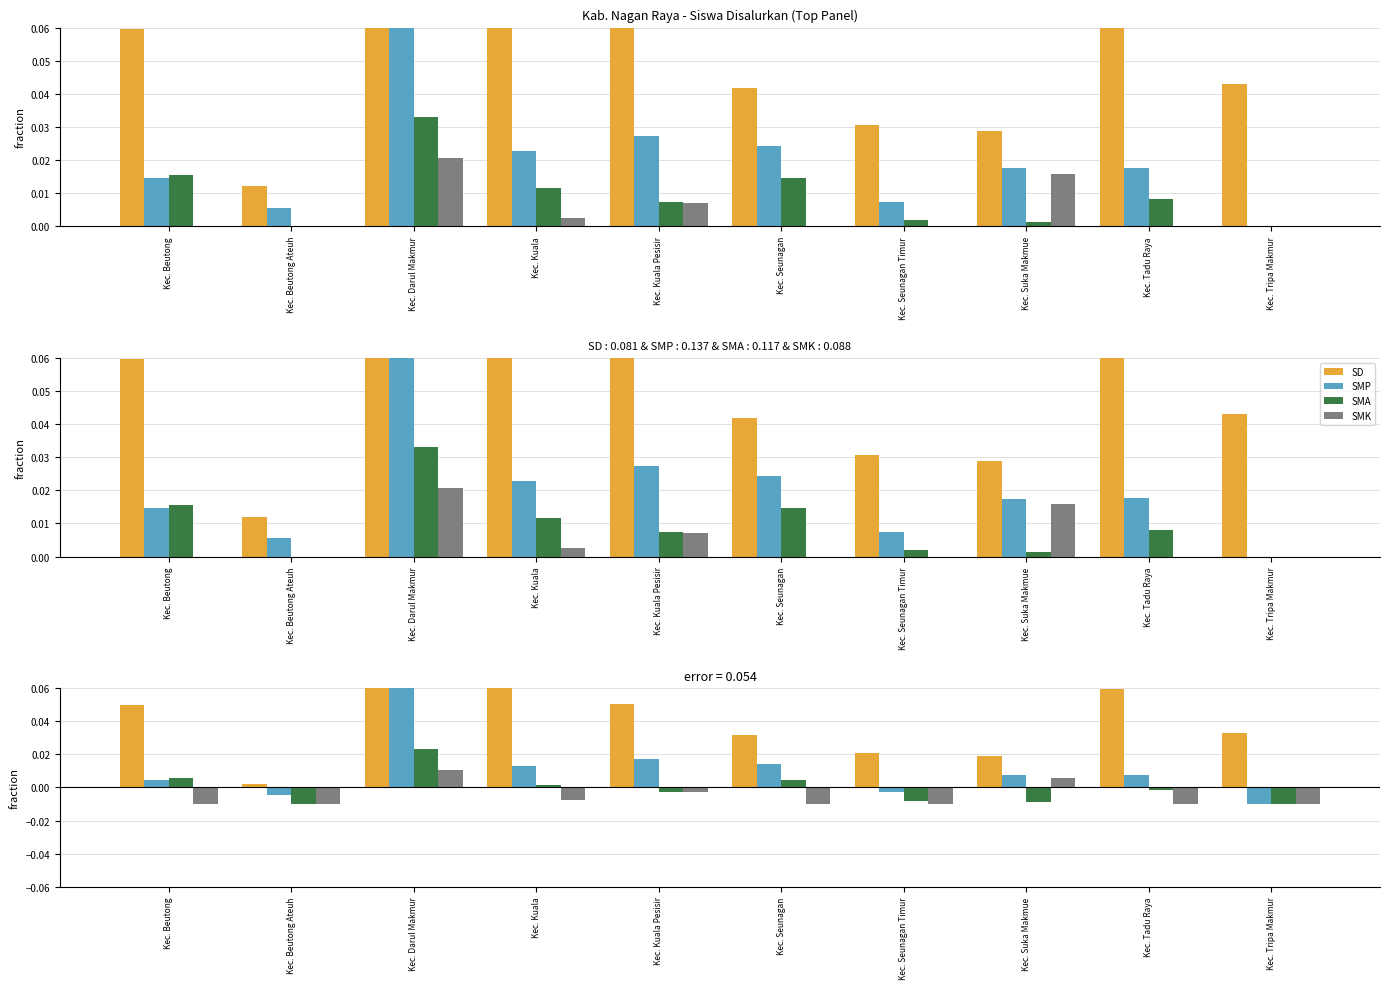

Rank the series at Kec. Beutong Ateuh from lowest to highest value.

SMA, SMK, SMP, SD